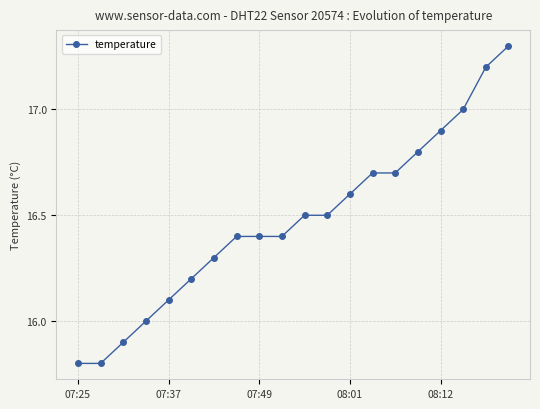

What is the sum of all values?

329.5